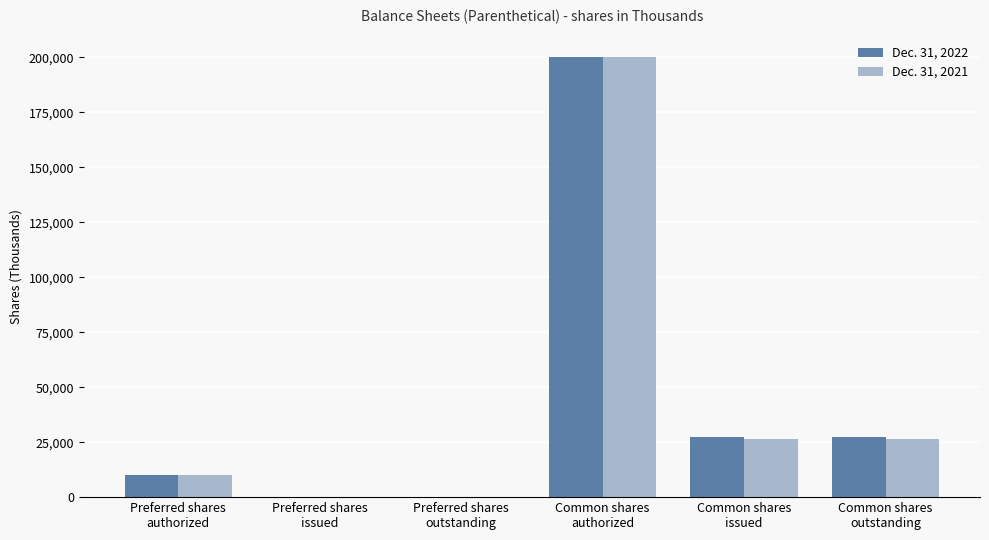

The Dec. 31, 2022 series shows 0 at Preferred shares
outstanding. True or false?

True